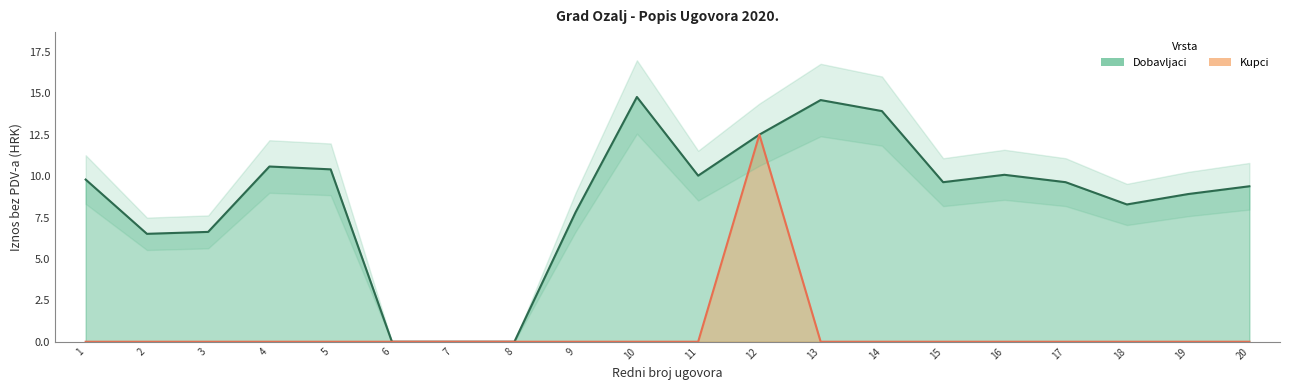

What is the greatest value displayed?

12.5